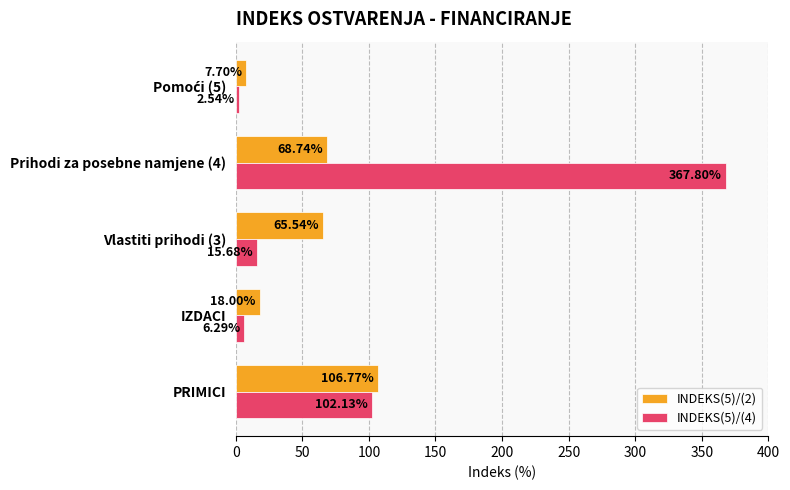

What is the sum of the INDEKS(5)/(4) values at IZDACI and Vlastiti prihodi (3)?

22.0